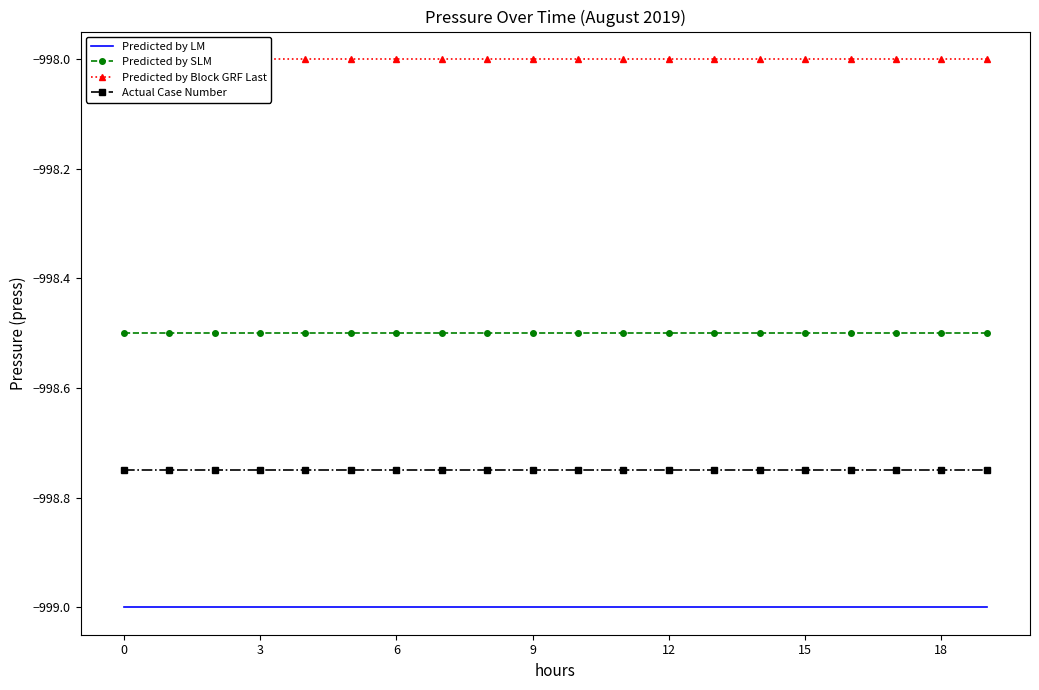

What is the spread (max minus min) of values at 16?

1.0